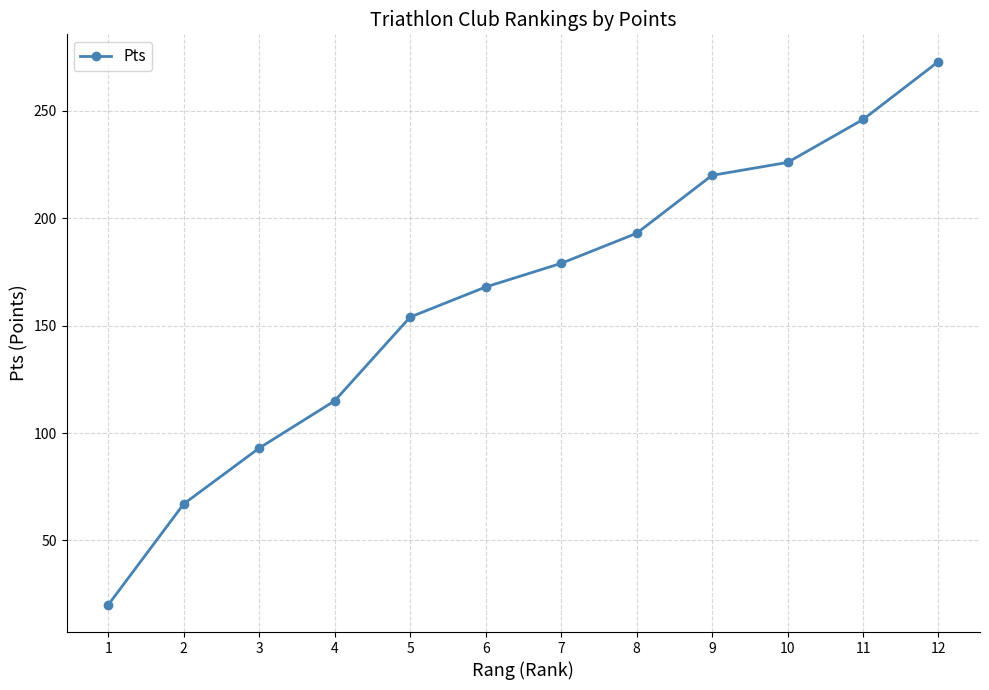

How many data points are less than 179?

6